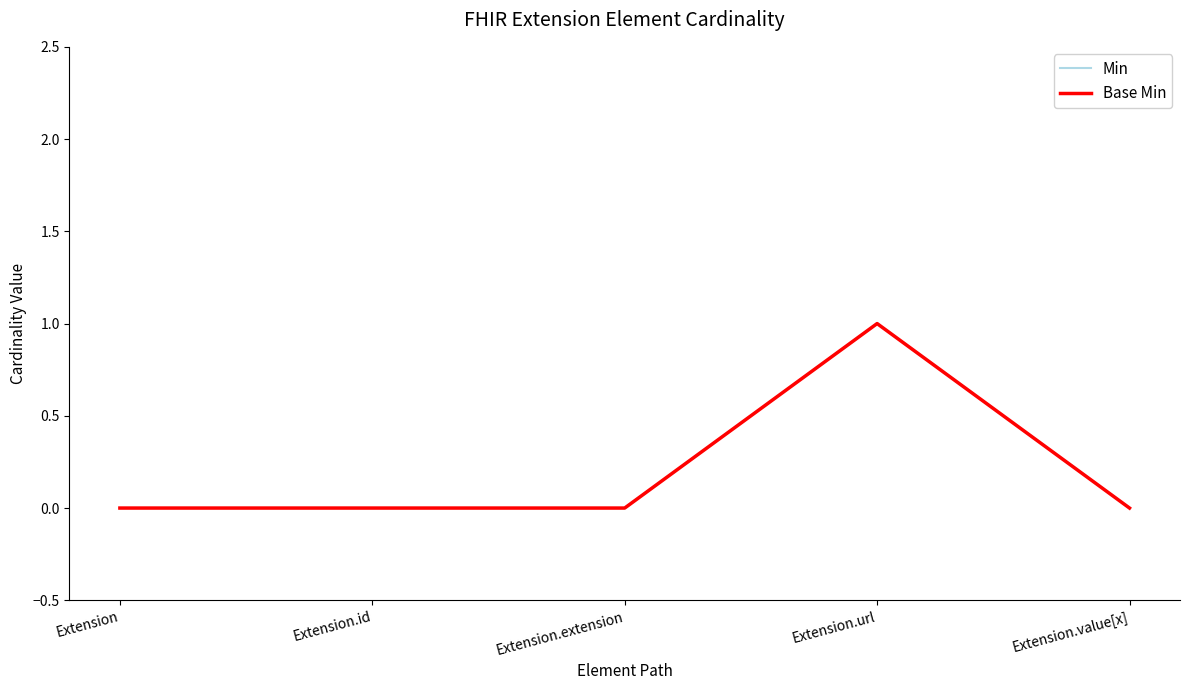

Is this an area chart (filled region under the line)?

No